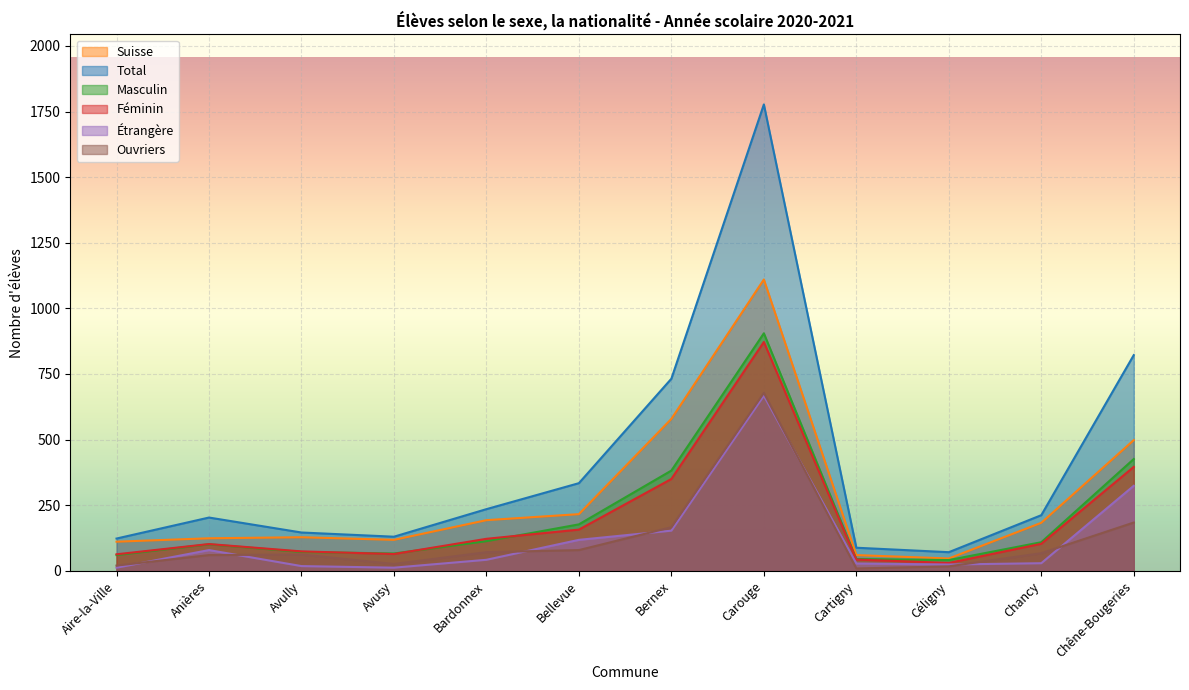

Reading left to right, extract all data points from this chart.

Suisse: 111	124	128	118	193	216	579	1110	60	47	183	498
Total: 123	203	146	130	235	334	732	1777	88	71	212	822
Masculin: 60	101	72	66	113	177	382	905	45	41	109	426
Féminin: 63	102	74	64	122	157	350	872	43	30	103	396
Étrangère: 12	79	18	12	42	118	153	667	28	24	29	324
Ouvriers: 20	60	62	26	71	79	166	678	9	17	67	184